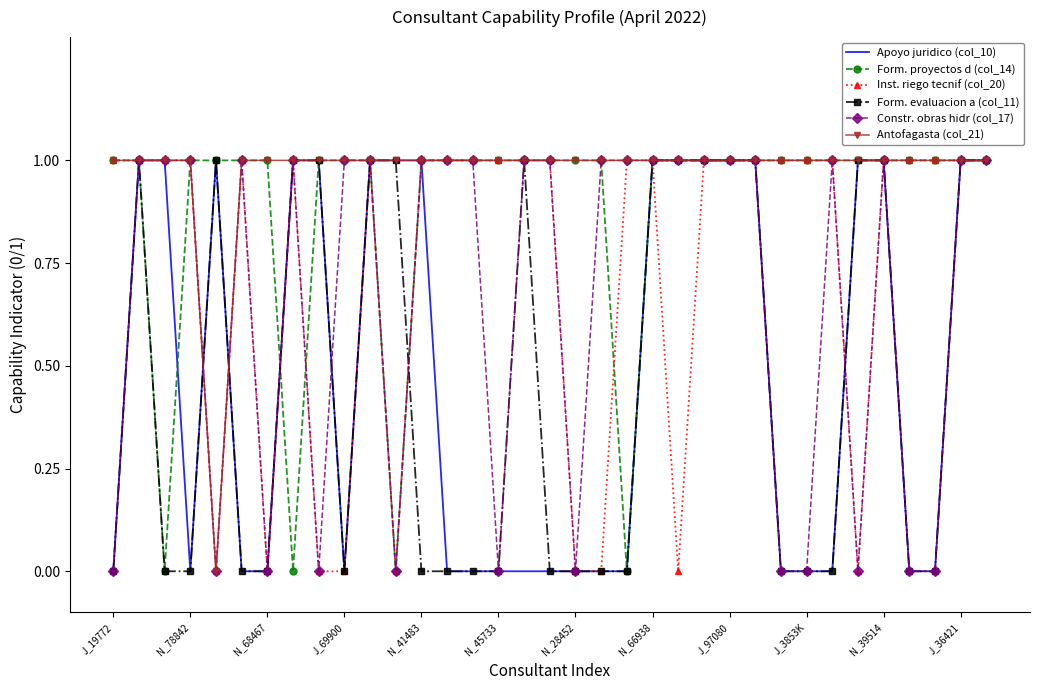

Which series has the largest total across all categories?

Antofagasta (col_21)